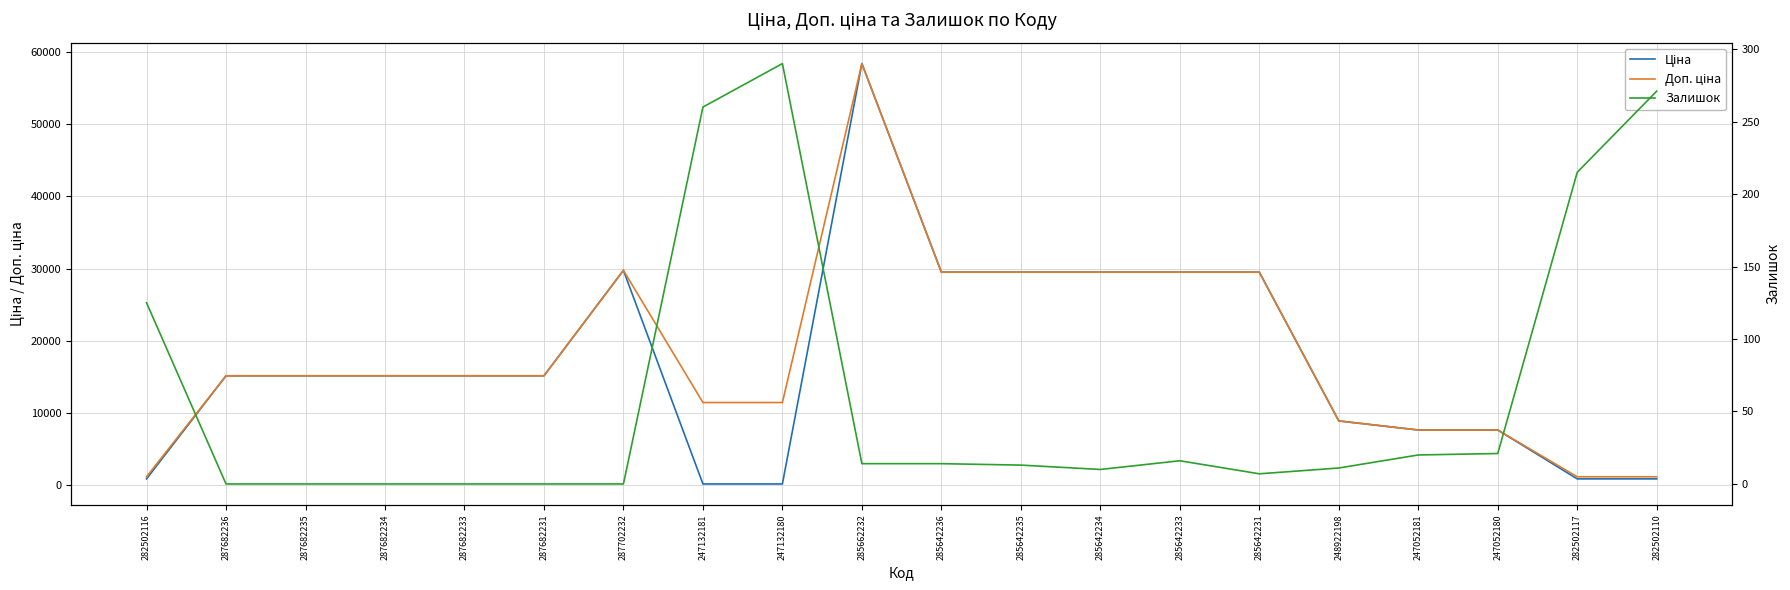

How many intersections are there between Залишок and Ціна?

2